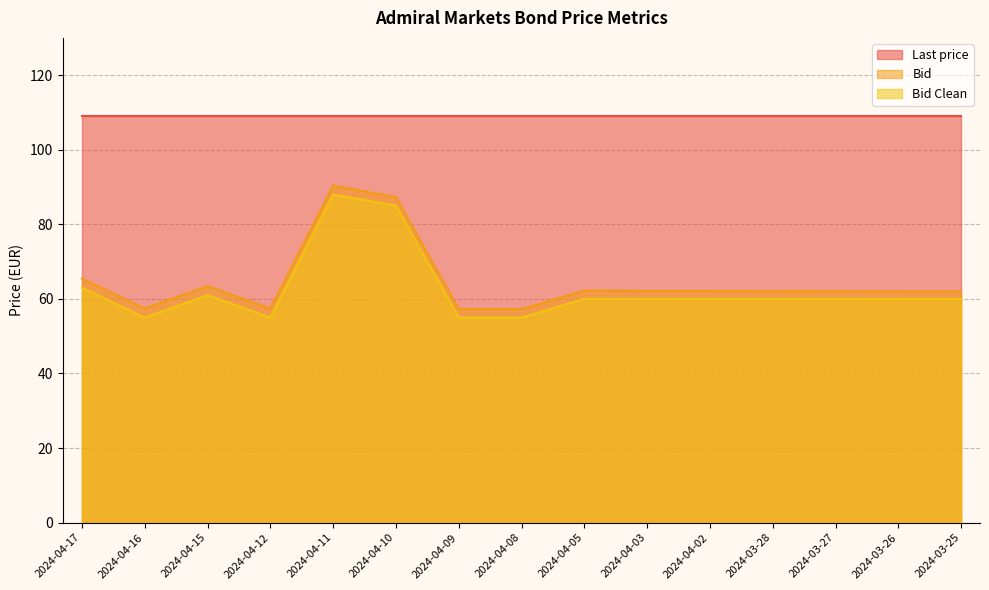

What is the value of the Bid Clean point at the 5th from the left?

88.0